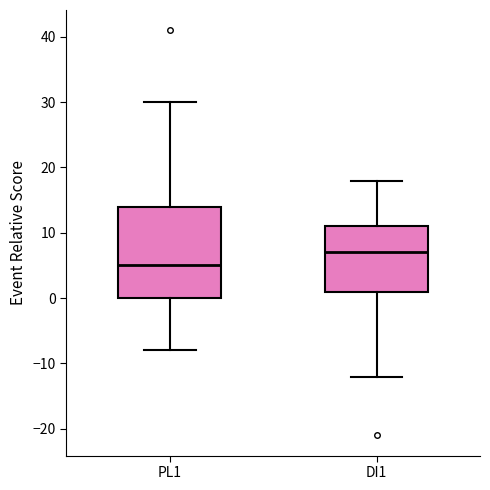

Where does the upper whisker of the box for DI1 end on the y-axis? The values are not printed on the chart, so give them approximately, as read against the axis.

18